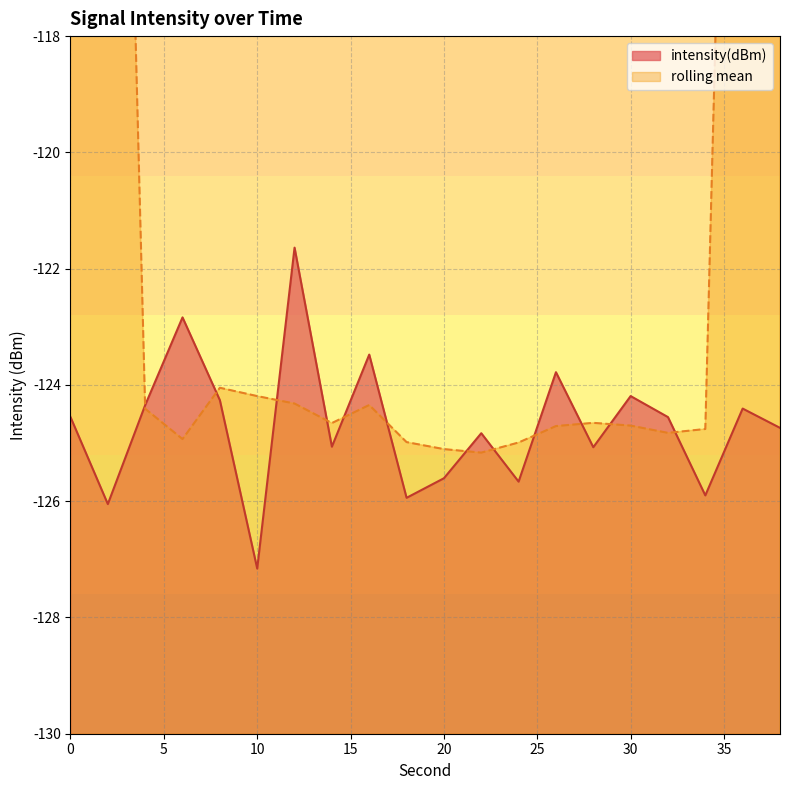

What is the difference between the second highest and minimum values?

4.3